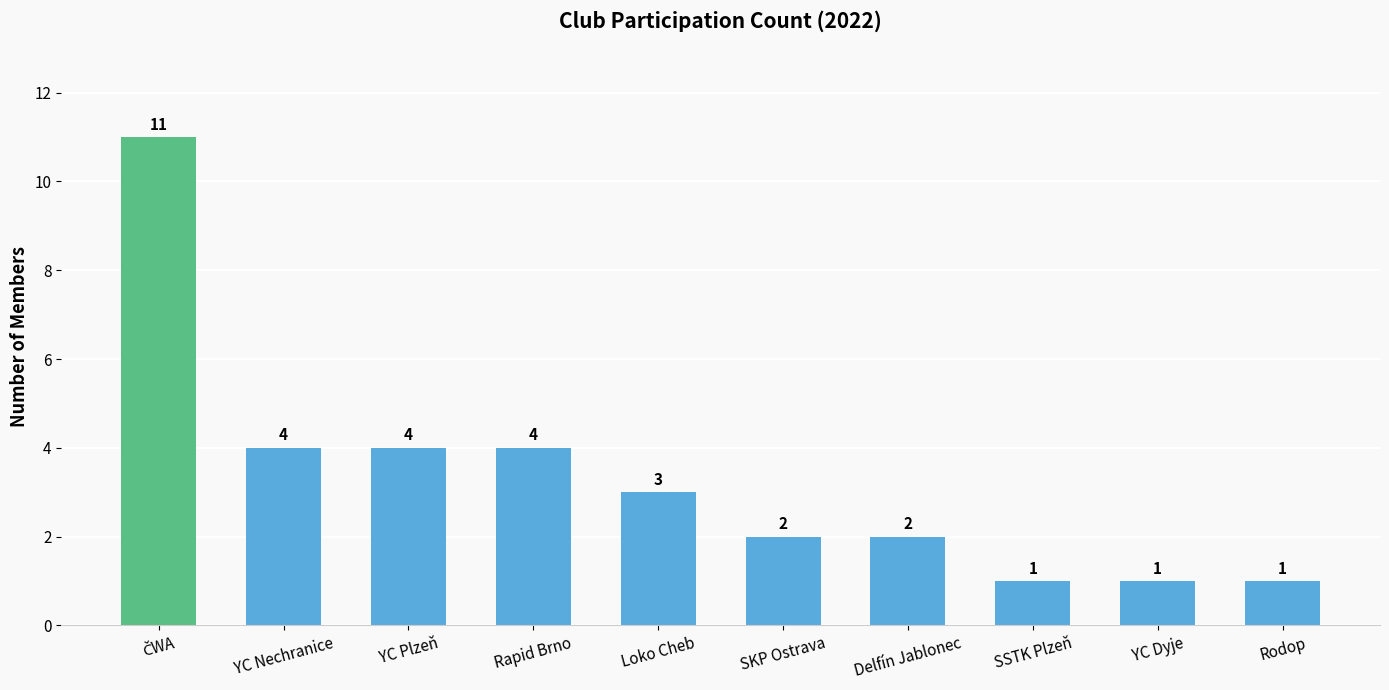

How many values are between 1 and 4?

9